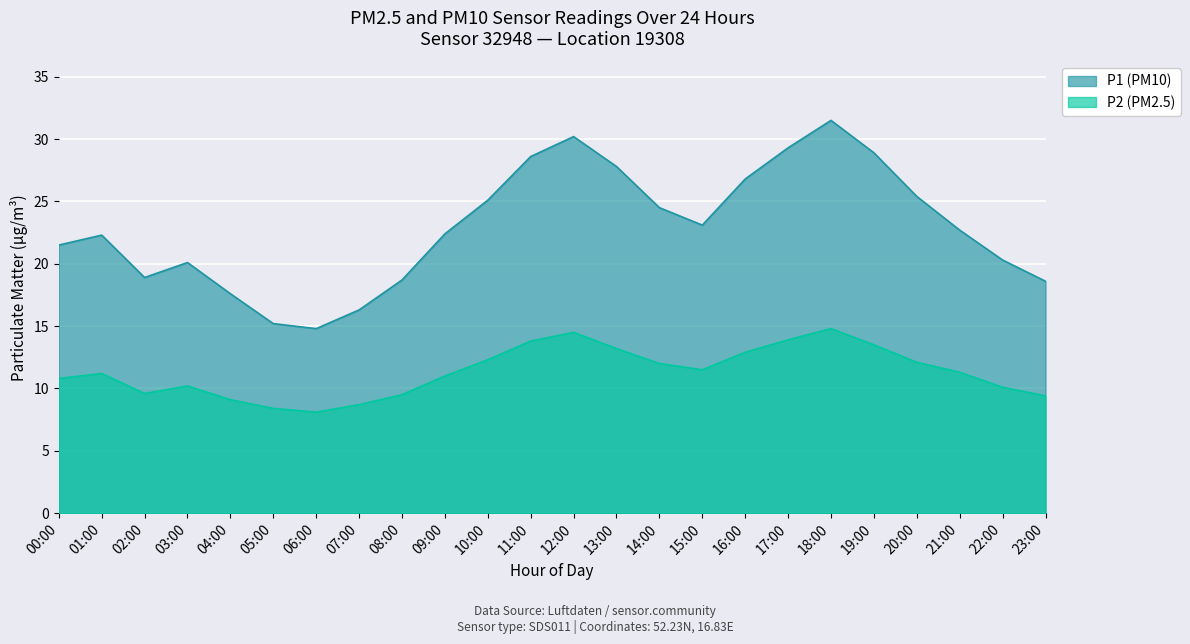

What is the average value of the P1 series?

22.9